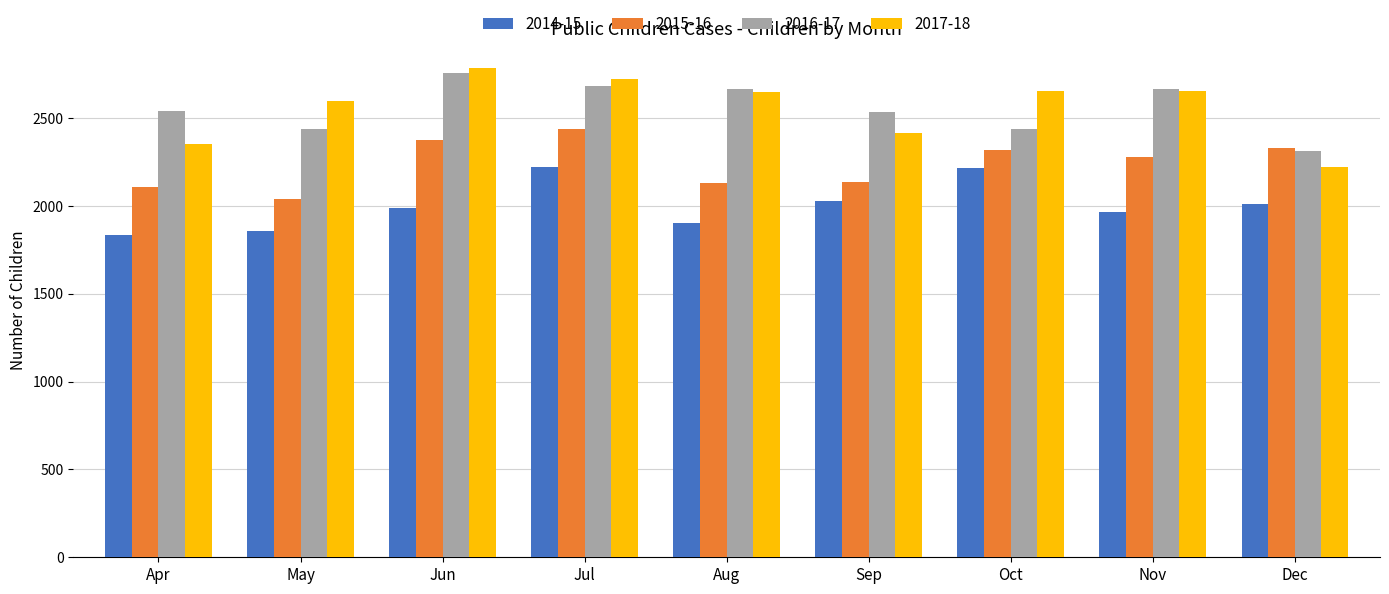

What is the value of the 2017-18 bar at the 7th from the left?

2653